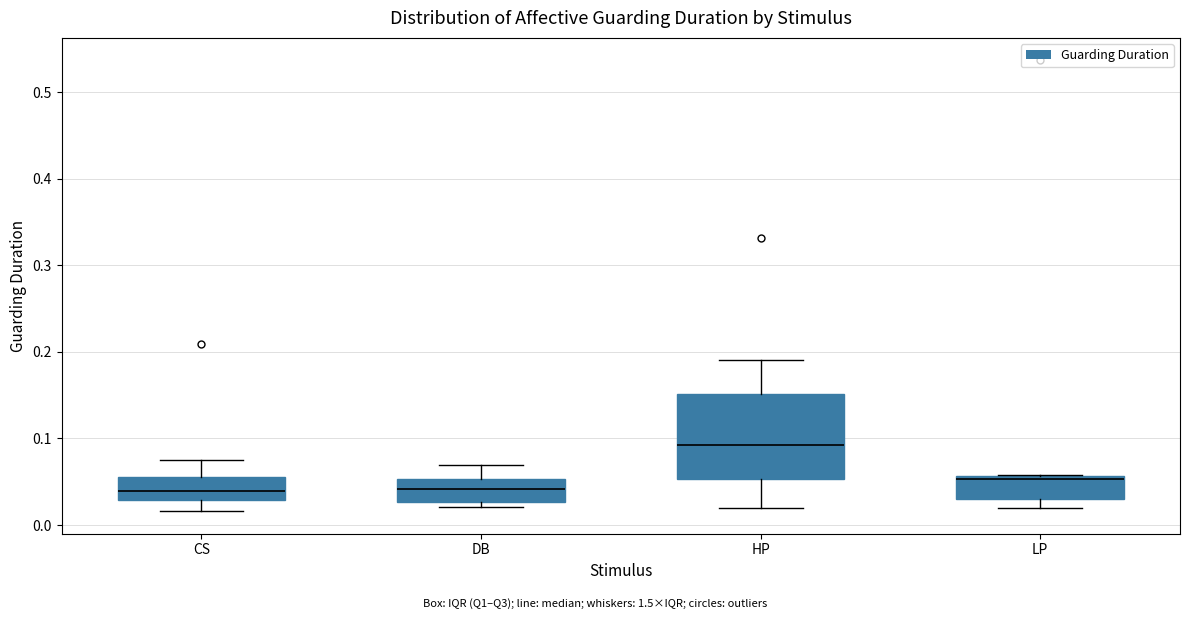

Reading left to right, read every box against the y-axis: the position of its median line, the range the box covers, and the ends of its whiskers. The values are not printed on the chart, so give them approximately, as read against the axis.

CS: median 0.04, box 0.03 to 0.06, whiskers 0.02 to 0.08
DB: median 0.04, box 0.03 to 0.05, whiskers 0.02 to 0.07
HP: median 0.09, box 0.05 to 0.15, whiskers 0.02 to 0.19
LP: median 0.05, box 0.03 to 0.06, whiskers 0.02 to 0.06